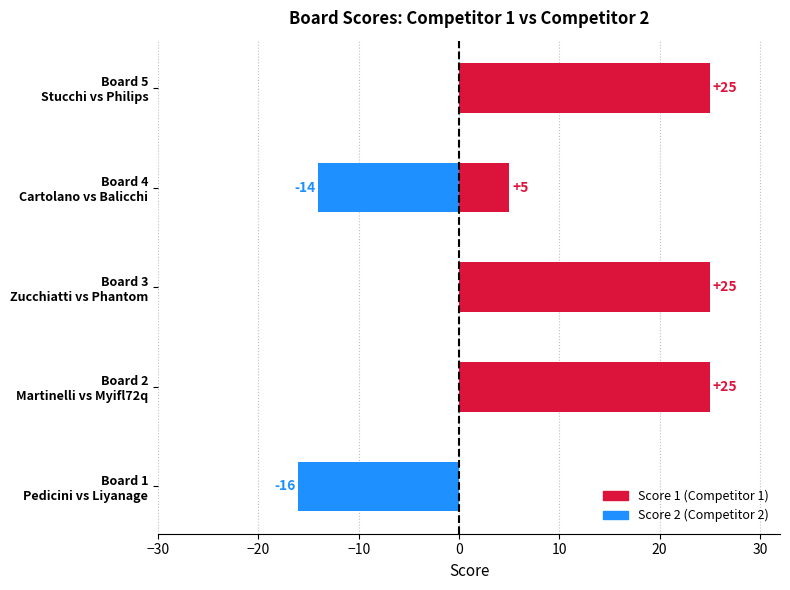

What is the total value across all series at Board 4 Cartolano vs Balicchi?

-9